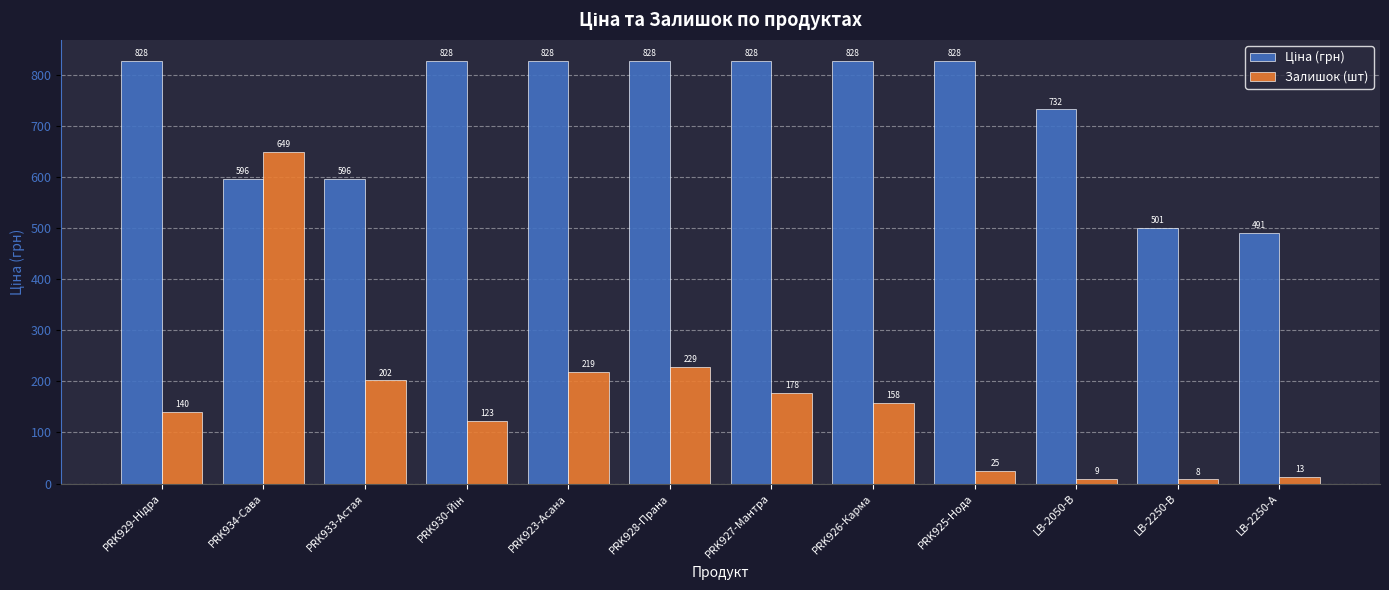

At which label does Залишок (шт) reach its minimum?

LB-2250-В